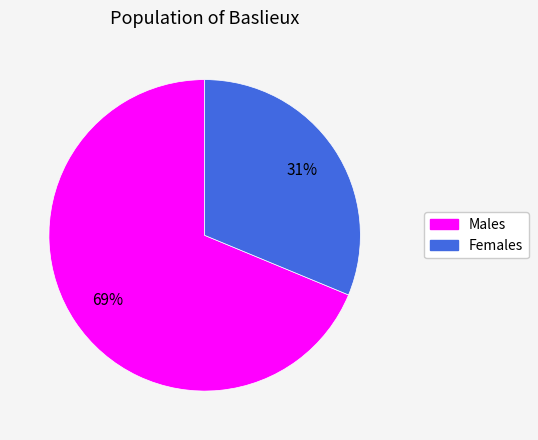

To the nearest percent, what is the average slice percentage?

50%